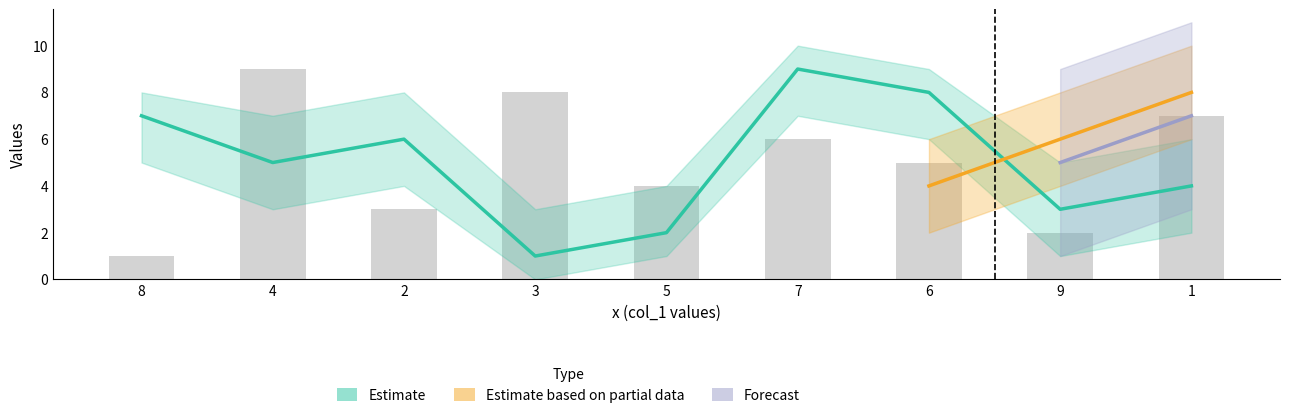

List the labels in order of col_3 value, smallest first.

8, 9, 2, 5, 6, 7, 1, 3, 4